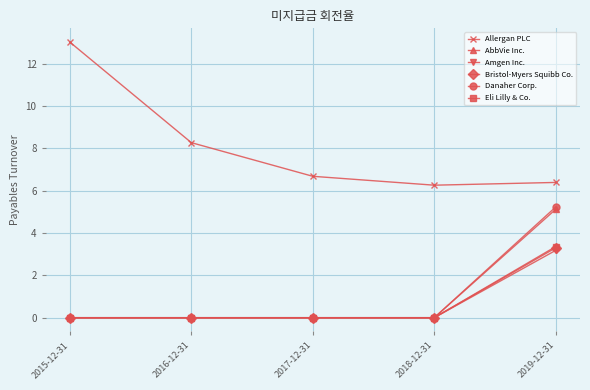

Which label corresponds to the largest value in the chart?

2015-12-31